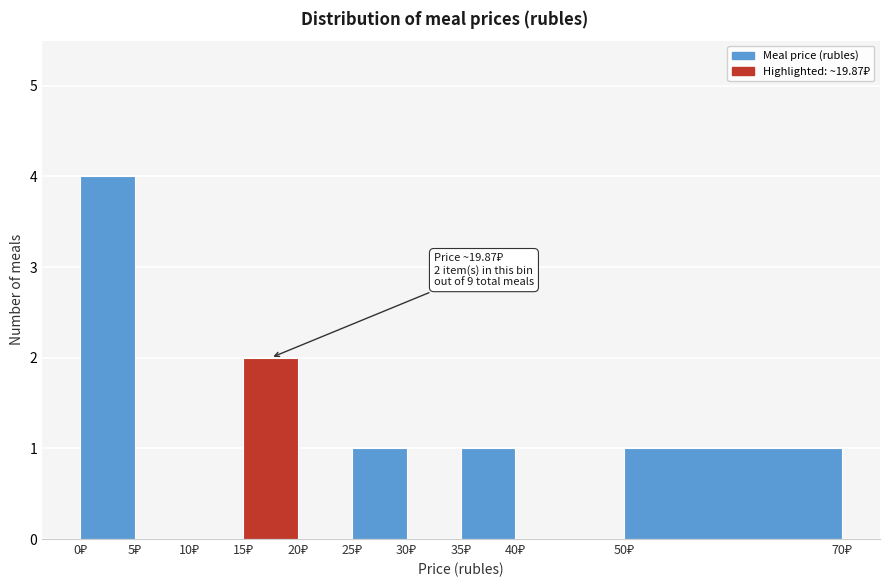

Which range on the x-axis has the tallest bar?

0 to 5